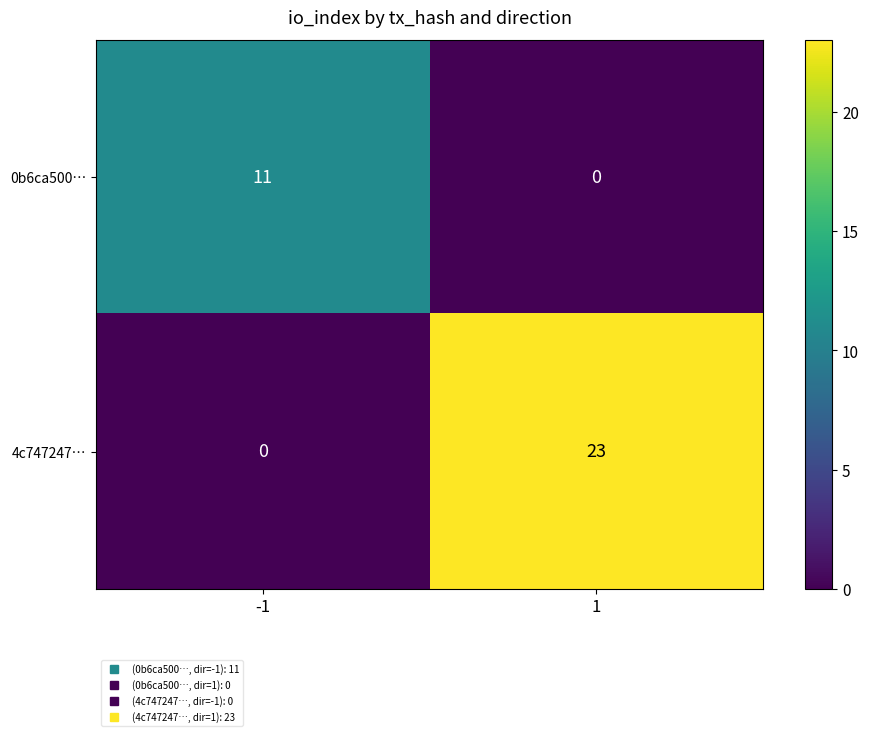

Which label corresponds to the largest value in the chart?

1